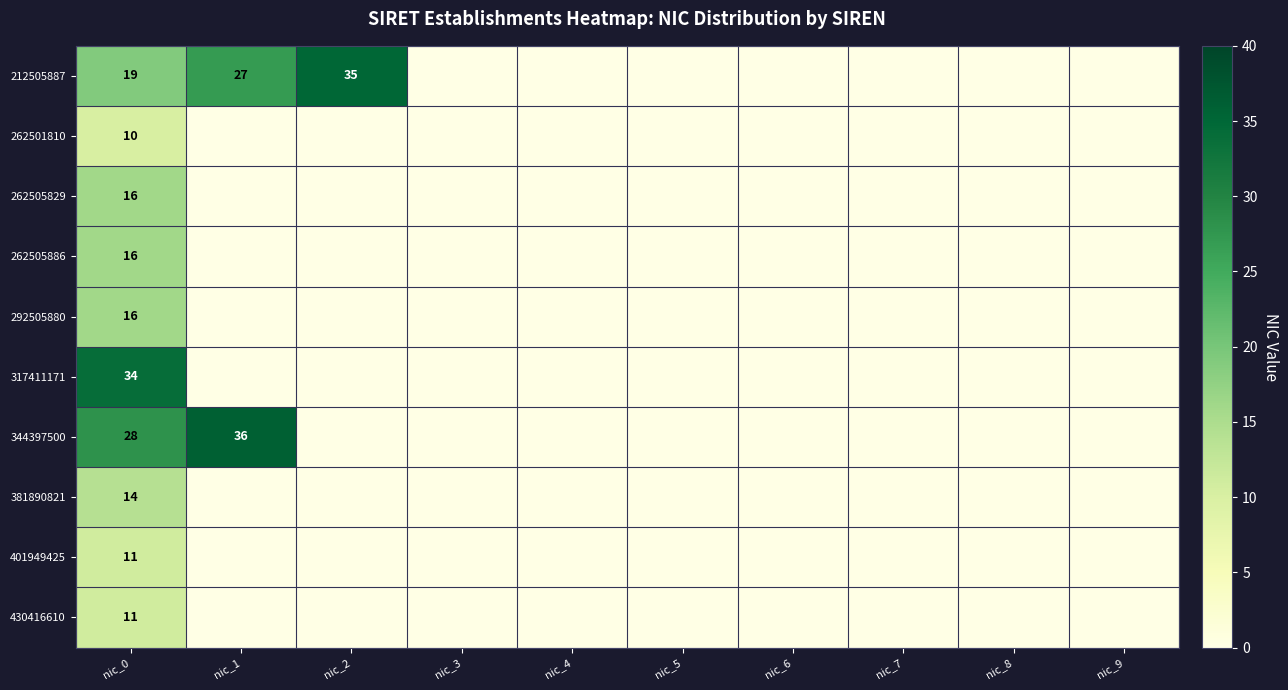

What is the total value across all series at nic_0?

175